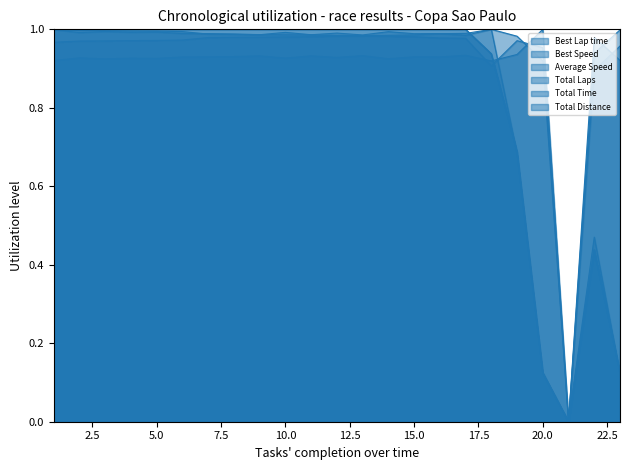

At which category does the chart reach its minimum across all series?

21